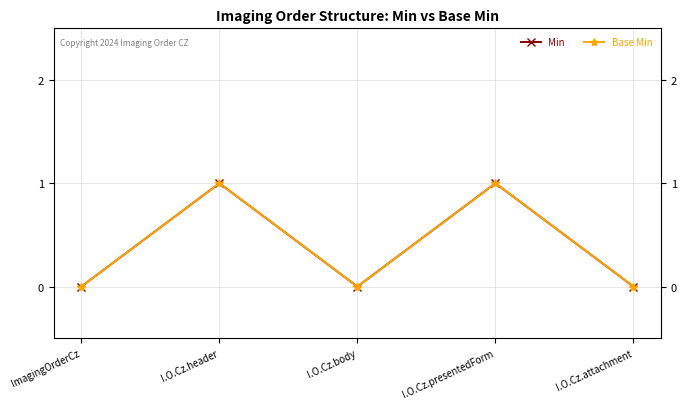

Which series has the widest spread of values?

Min